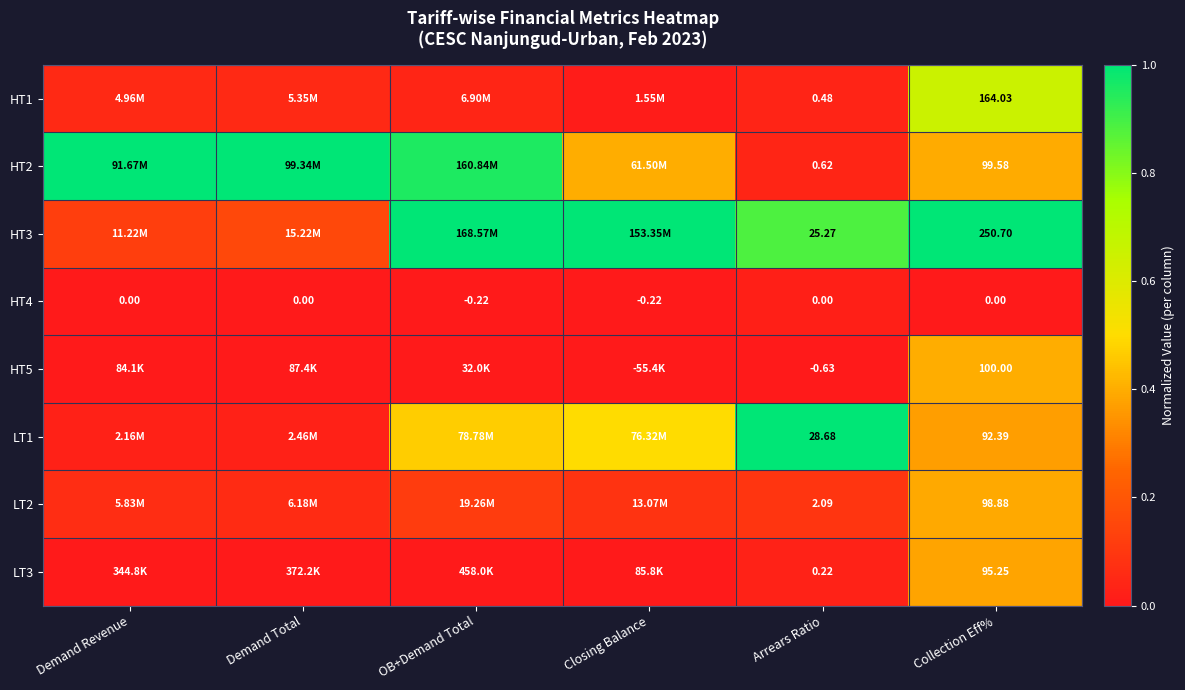

What is the spread (max minus min) of values at Arrears Ratio?

29.3